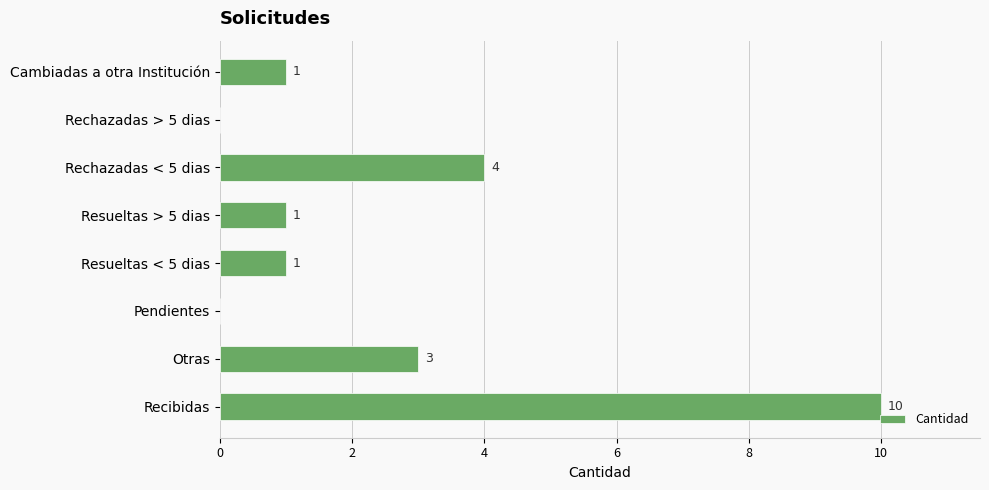

How many values are above zero?

6